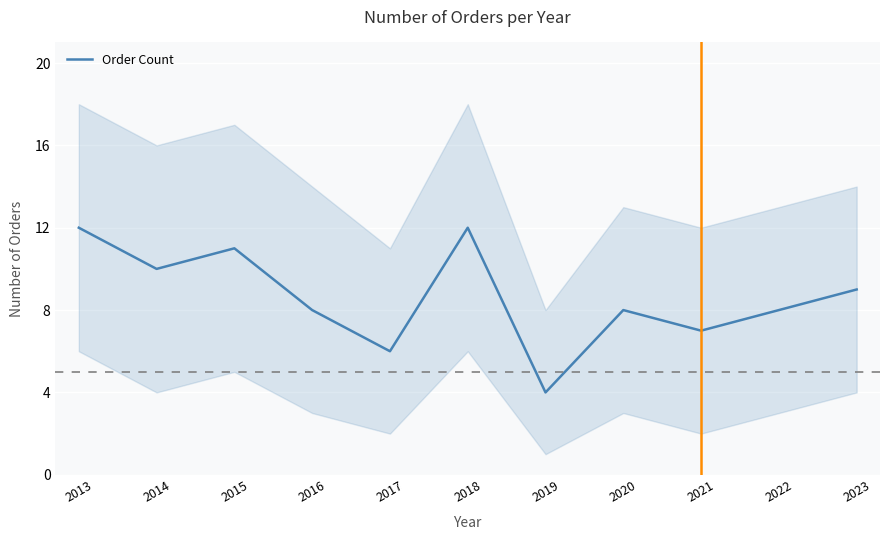

How many categories are shown in the chart?

11